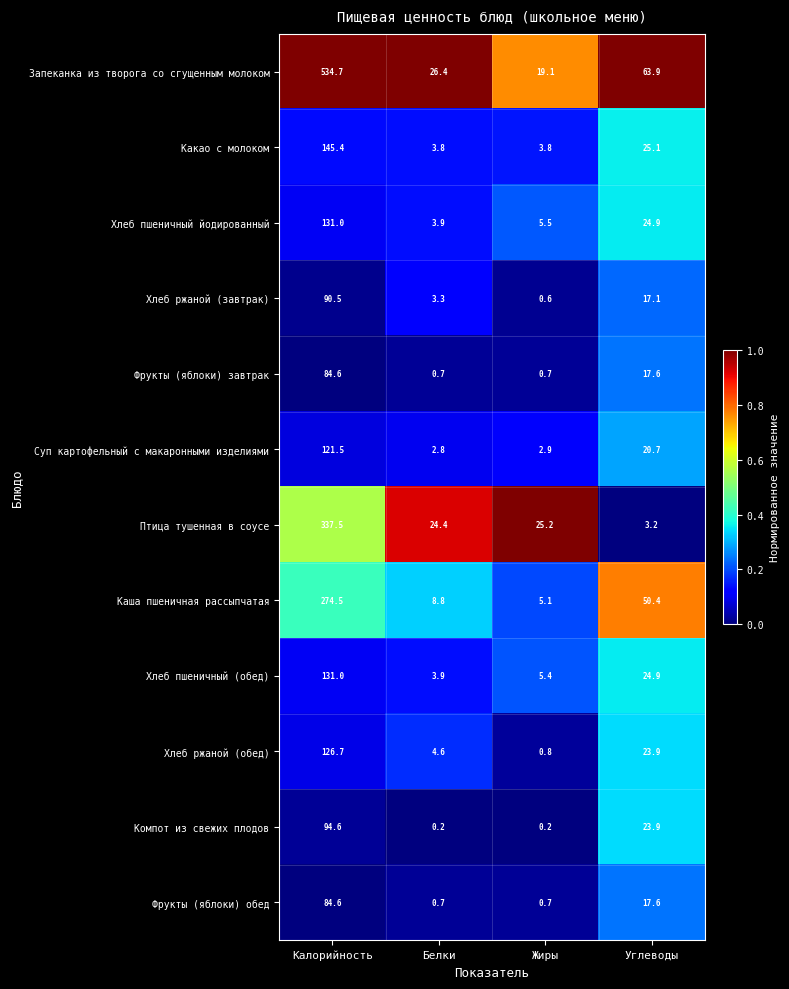

What is the minimum value for Хлеб ржаной (завтрак)?

0.6